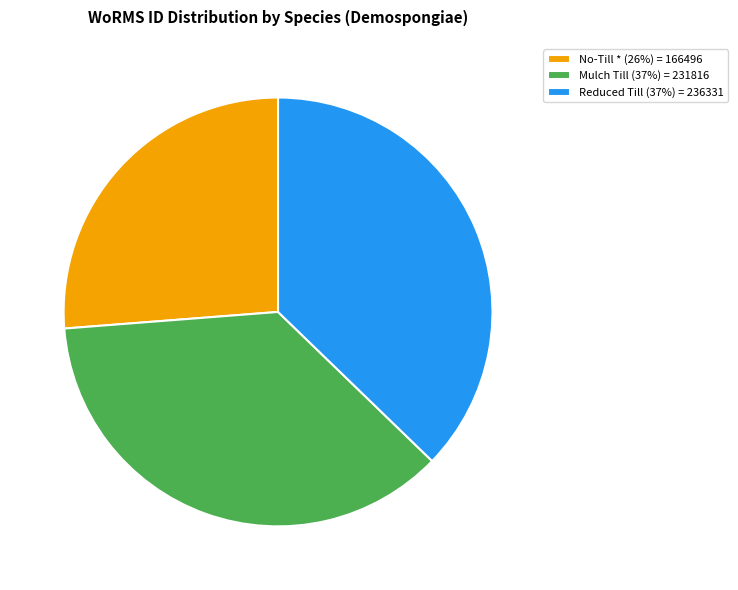

How many slices are in this pie chart?

3